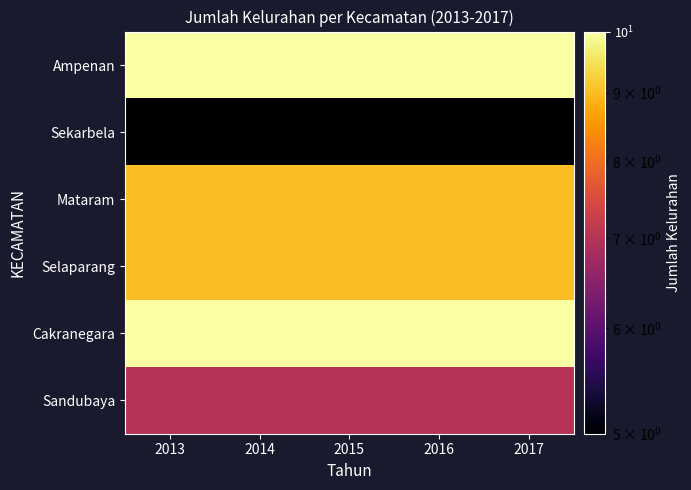

Rank the series by their maximum value, from lowest to highest.

Sekarbela, Sandubaya, Mataram, Selaparang, Ampenan, Cakranegara